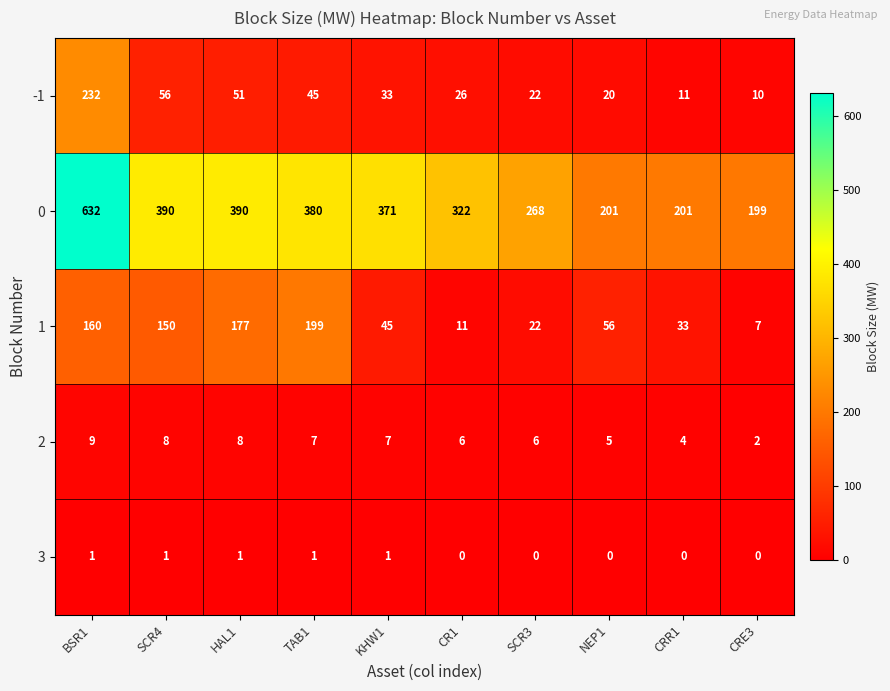

How many data points does each series have?

10